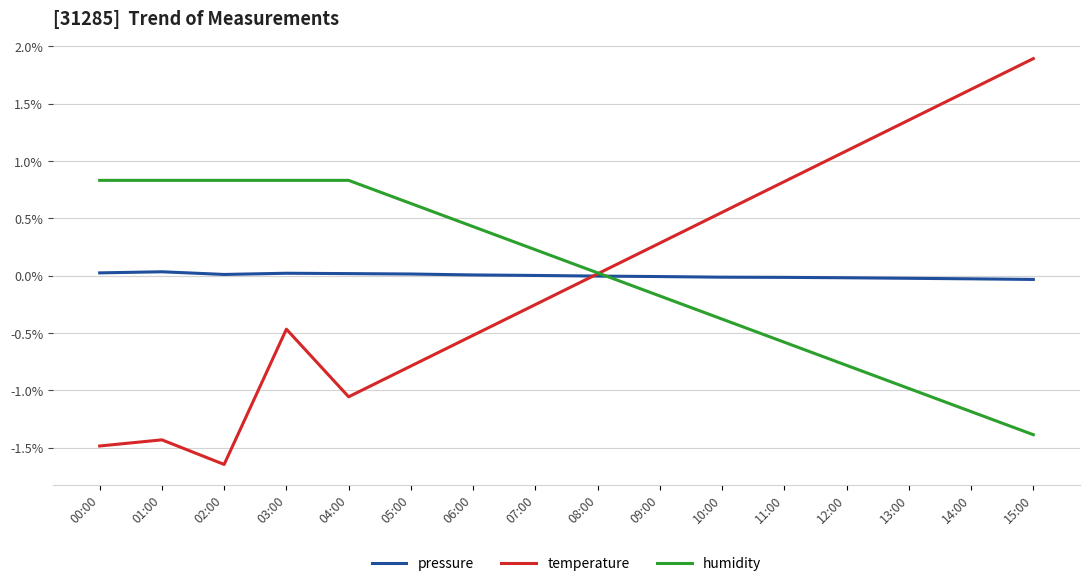

List the labels in order of temperature value, smallest first.

02:00, 00:00, 01:00, 04:00, 05:00, 06:00, 03:00, 07:00, 08:00, 09:00, 10:00, 11:00, 12:00, 13:00, 14:00, 15:00